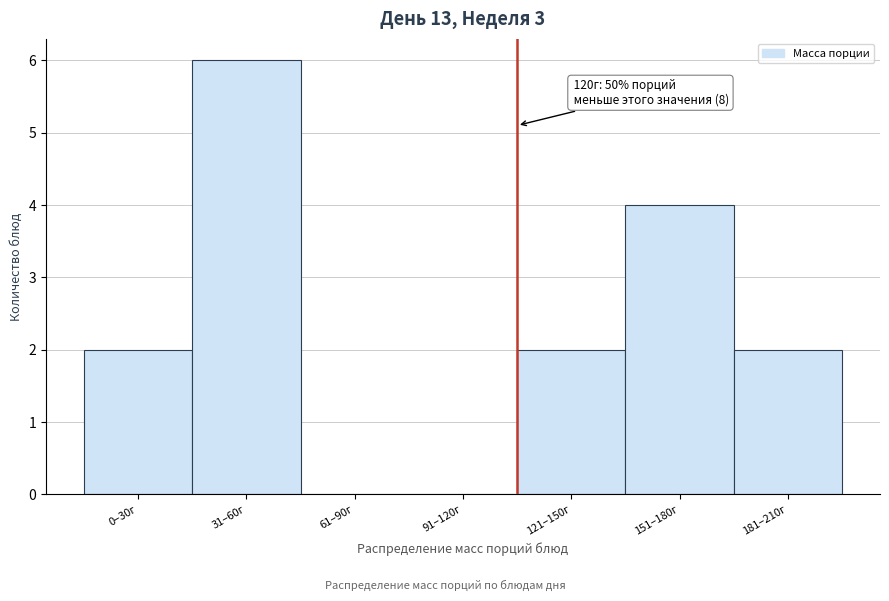

Reading left to right, extract all data points from this chart.

0–30г=2	31–60г=6	61–90г=0	91–120г=0	121–150г=2	151–180г=4	181–210г=2